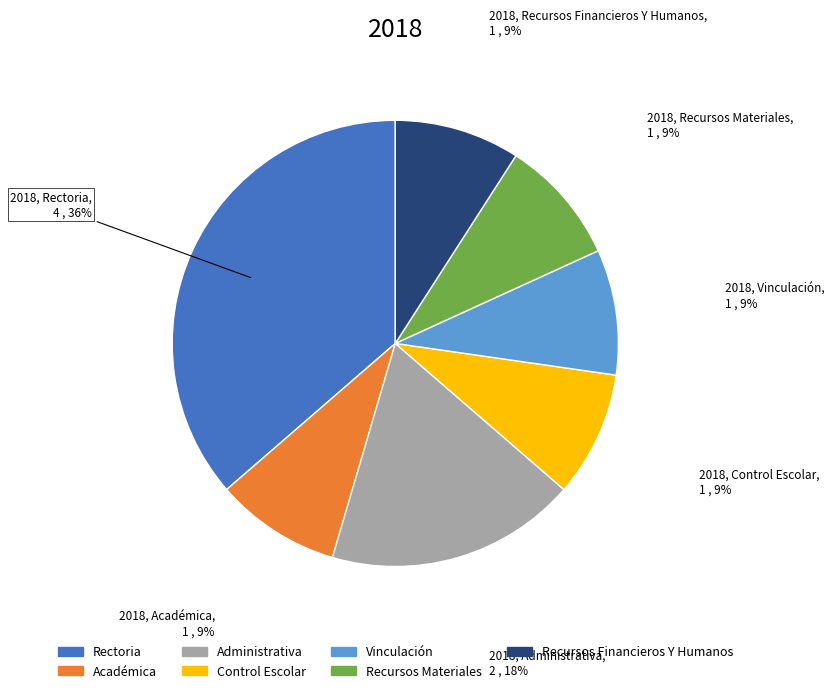

Does any single category account for the majority?

No